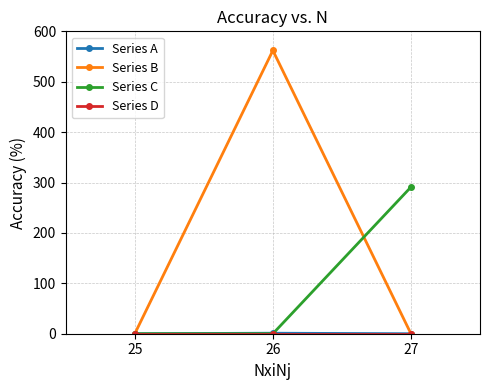

What is the total value across all series at 26?

563